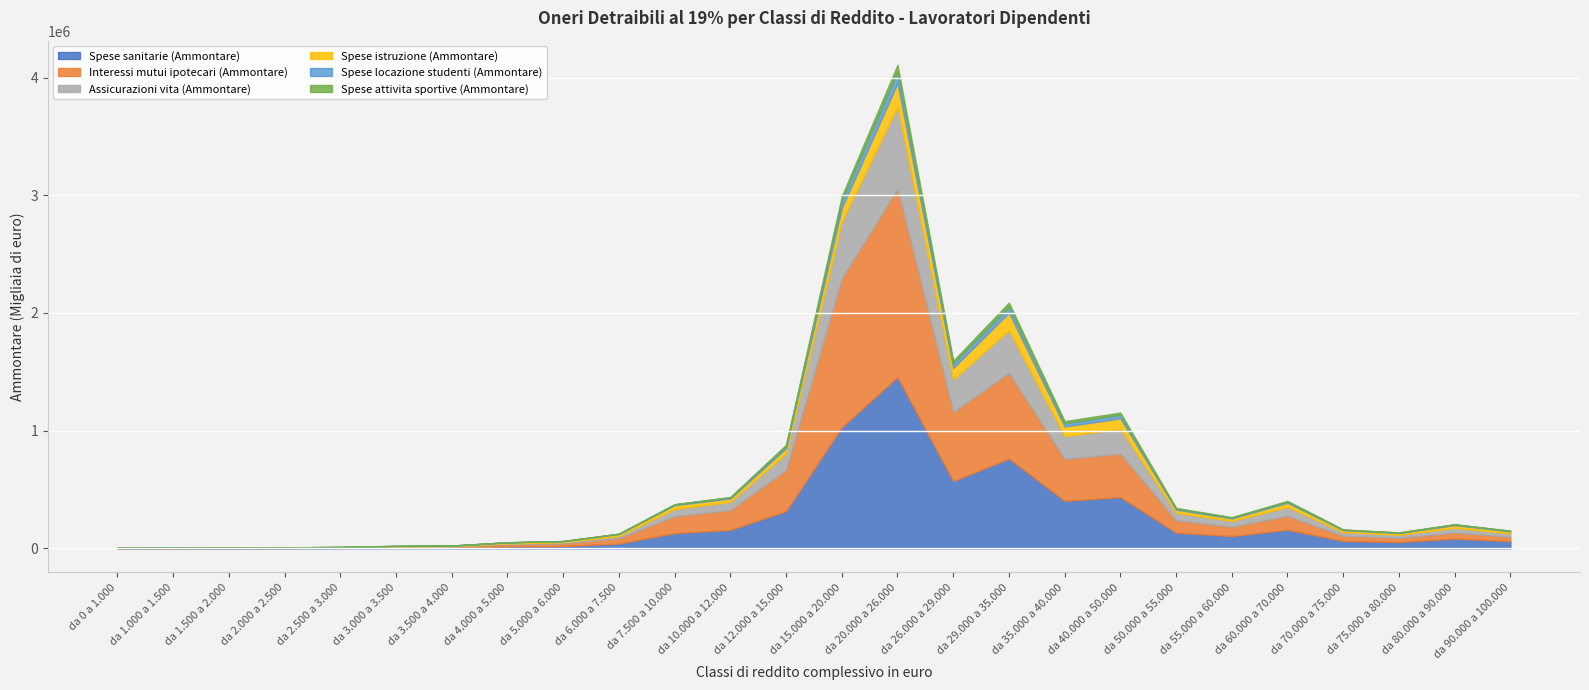

List the labels in order of Assicurazioni vita (Ammontare) value, smallest first.

da 1.000 a 1.500, da 0 a 1.000, da 1.500 a 2.000, da 2.000 a 2.500, da 2.500 a 3.000, da 3.000 a 3.500, da 3.500 a 4.000, da 4.000 a 5.000, da 5.000 a 6.000, da 6.000 a 7.500, da 75.000 a 80.000, da 90.000 a 100.000, da 70.000 a 75.000, da 80.000 a 90.000, da 55.000 a 60.000, da 7.500 a 10.000, da 50.000 a 55.000, da 10.000 a 12.000, da 60.000 a 70.000, da 12.000 a 15.000, da 35.000 a 40.000, da 40.000 a 50.000, da 26.000 a 29.000, da 29.000 a 35.000, da 15.000 a 20.000, da 20.000 a 26.000